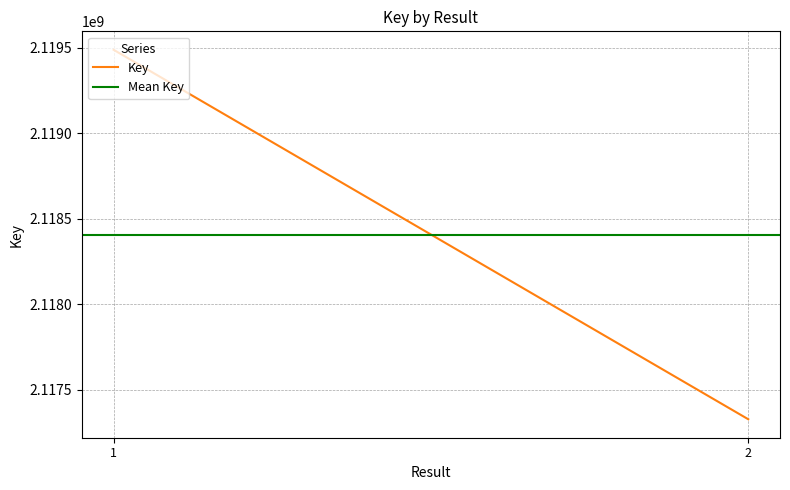

Rank the categories by Key value from lowest to highest.

2, 1